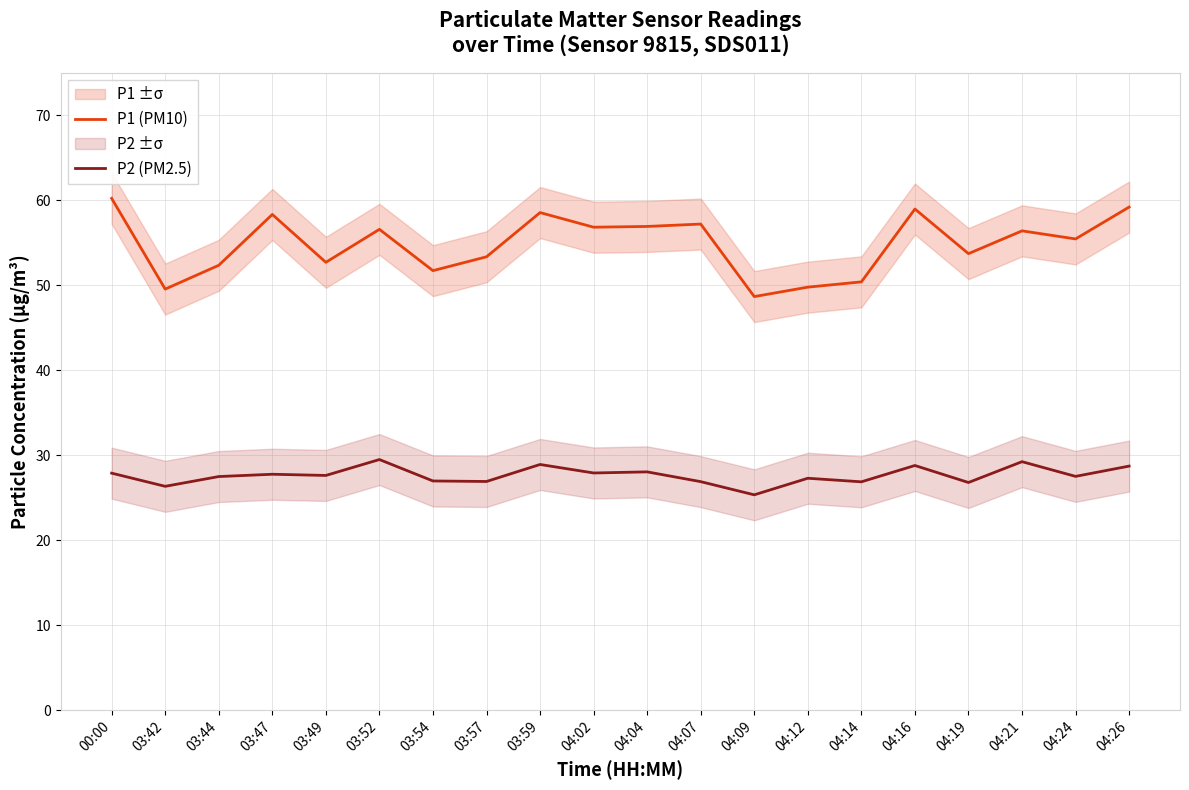

True or false: P2 (PM2.5) and P1 (PM10) cross at least once.

False